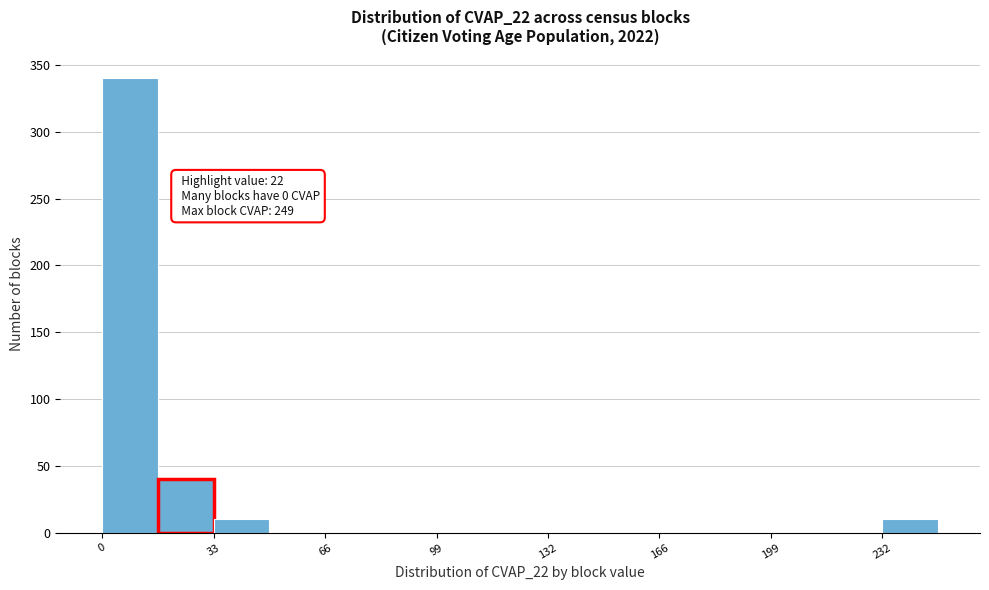

Around what value on the x-axis is the tallest bar? Give the approximate position of its centre, as read against the axis.

10